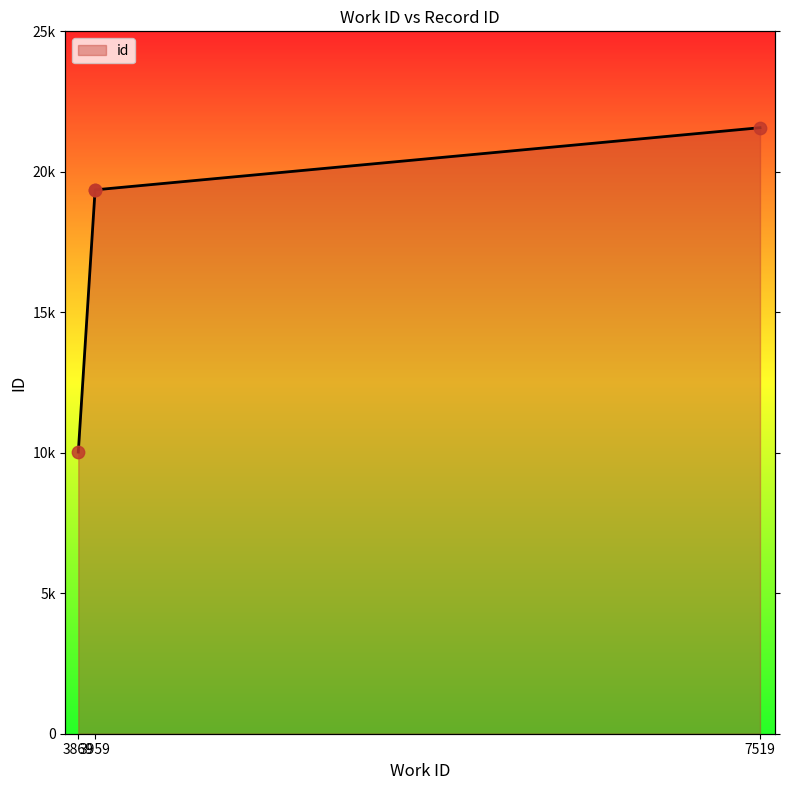

What is the change in value from 3869 to 7519?

+11545